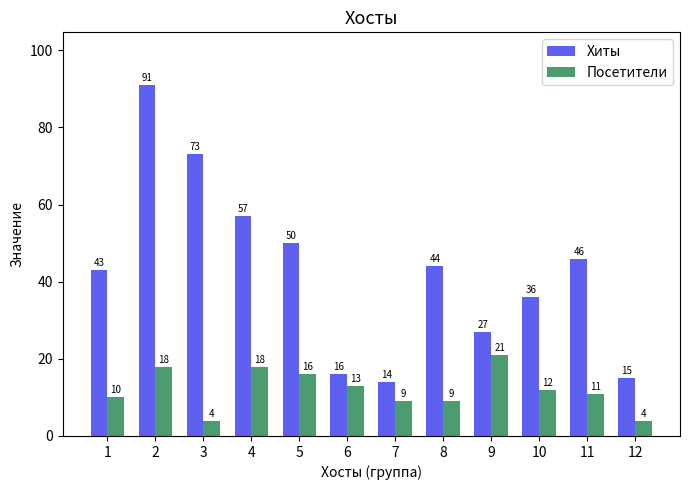

Reading left to right, what are all the values shown in this chart?

Хиты: 43	91	73	57	50	16	14	44	27	36	46	15
Посетители: 10	18	4	18	16	13	9	9	21	12	11	4